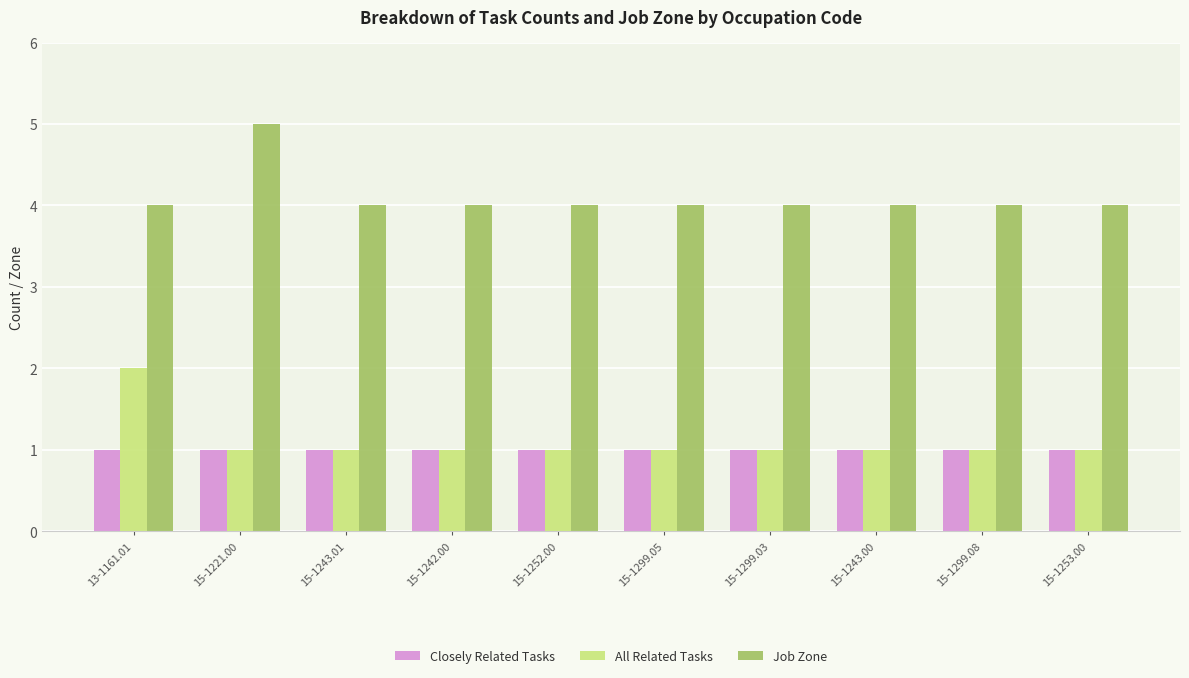

How many series are shown in this chart?

3